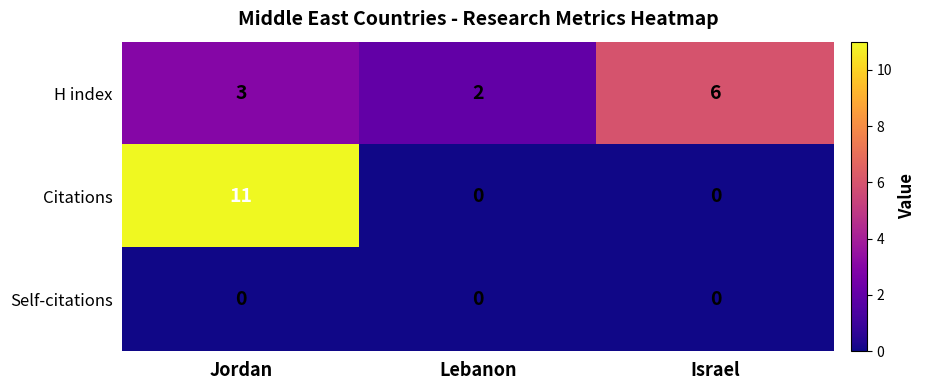

Is it true that H index equals 4 at Jordan?

False